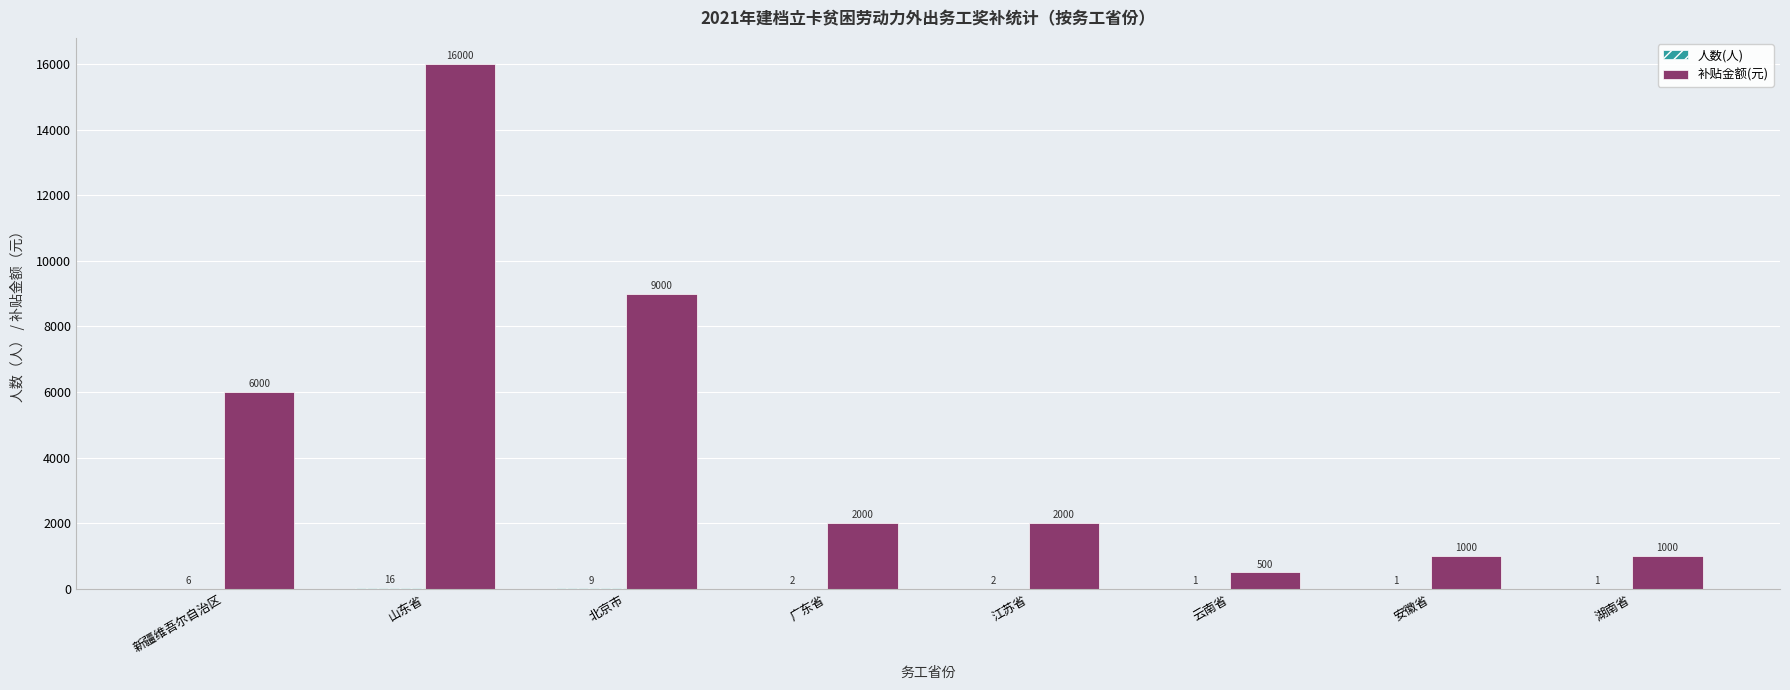

What is the average value of the 补贴金额(元) series?

4688